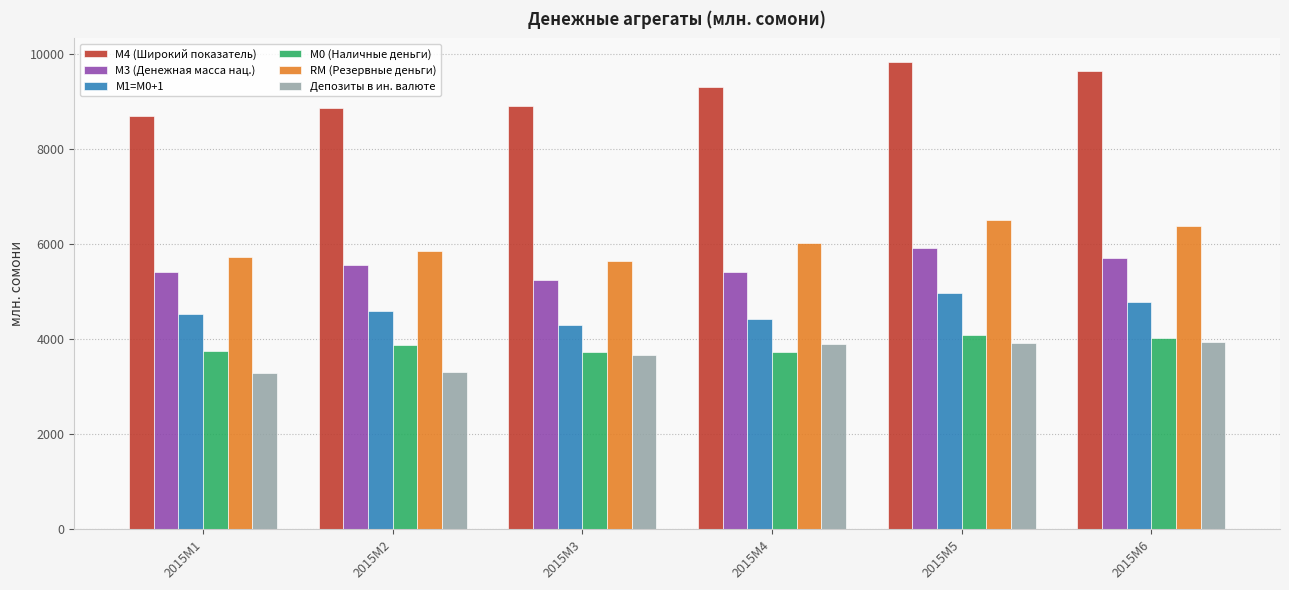

Which series has the largest range (max minus min)?

М4 (Широкий показатель)